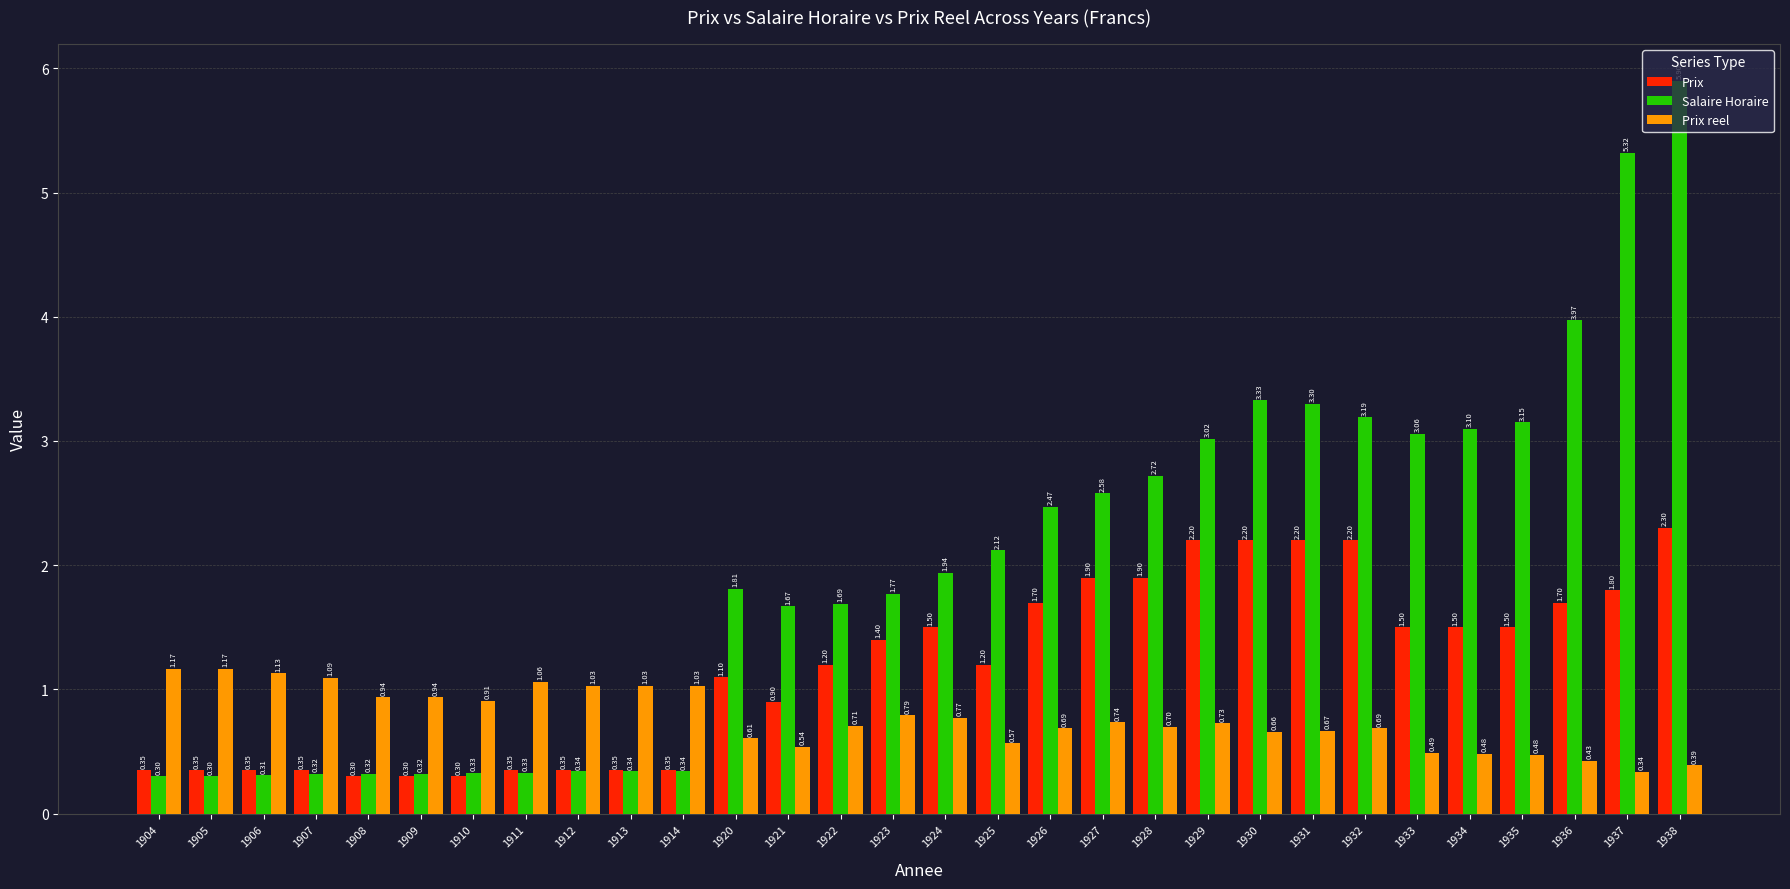

List the series in order of their overall mean, lowest first.

Prix reel, Prix, Salaire Horaire